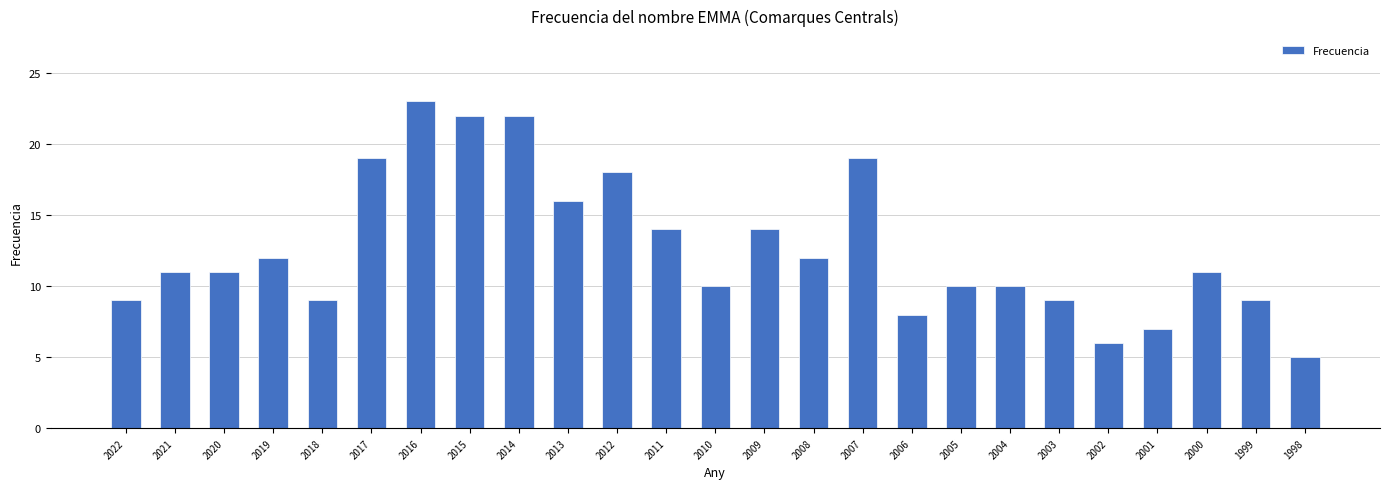

What value does the data have at 2004?

10